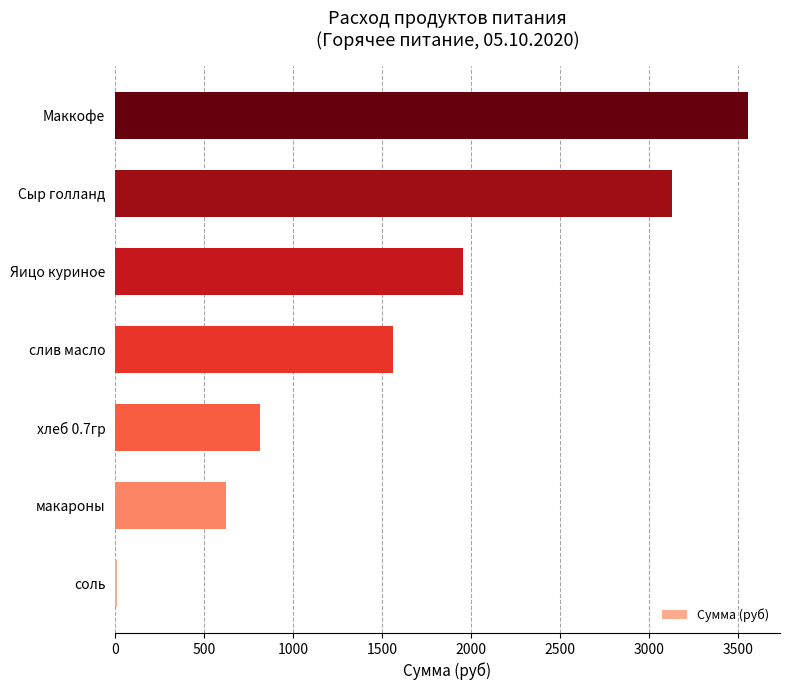

What is the sum of all values?

11658.5